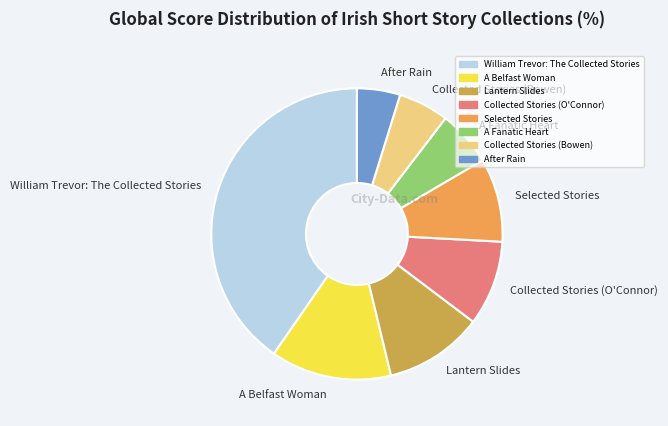

Do Selected Stories and Lantern Slides together represent more than half of the pie?

No